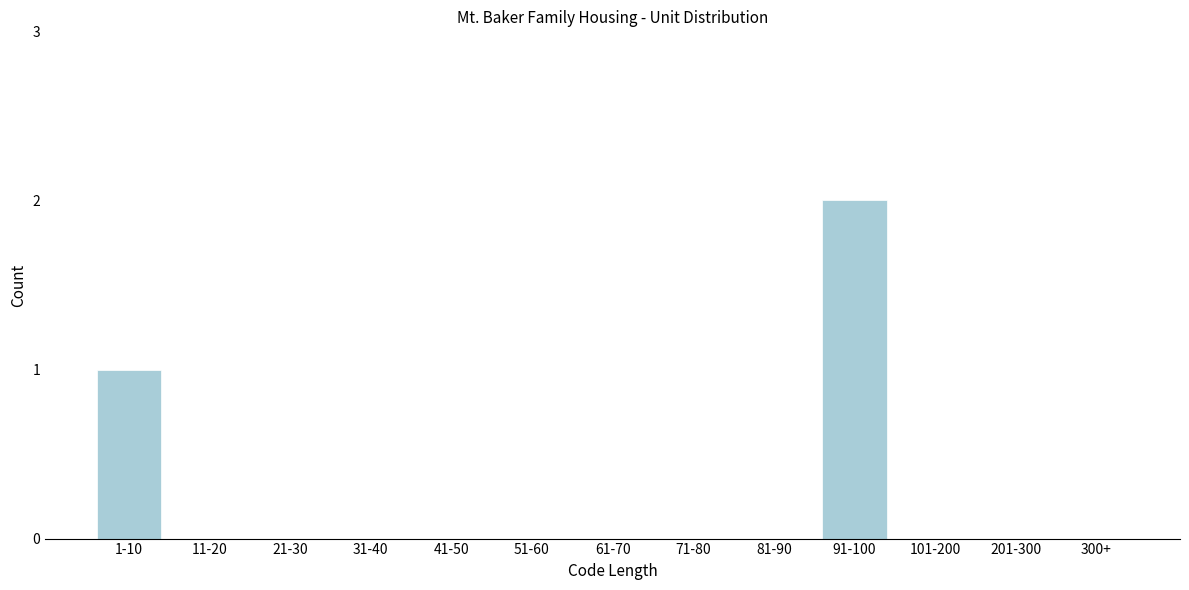

Reading right to left, list all the values displayed in this chart.

300+=0	201-300=0	101-200=0	91-100=2	81-90=0	71-80=0	61-70=0	51-60=0	41-50=0	31-40=0	21-30=0	11-20=0	1-10=1